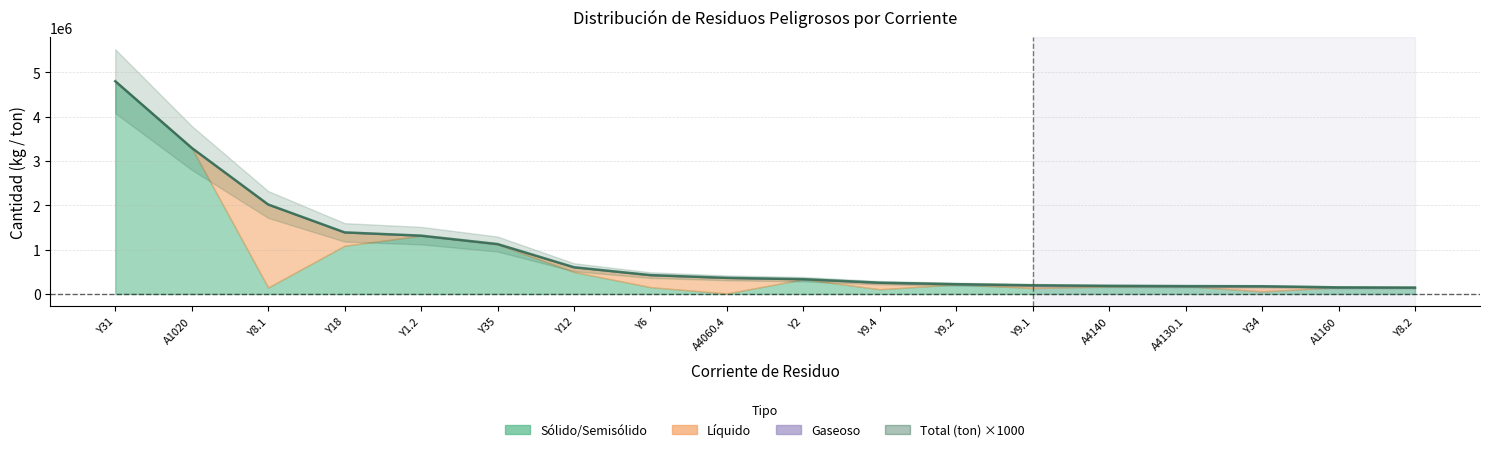

Between Y9.4 and A4060.4, which is larger?

A4060.4